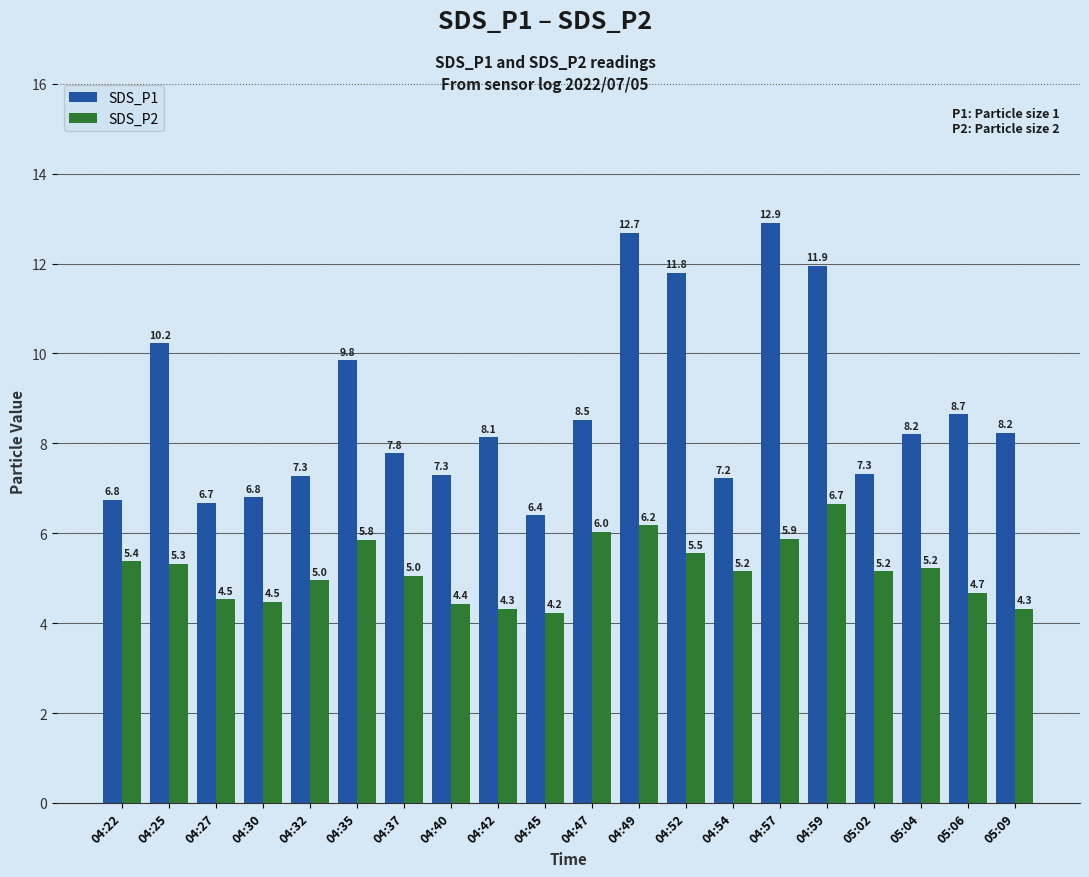

What is the difference between the maximum and minimum values in the SDS_P1 series?

6.5